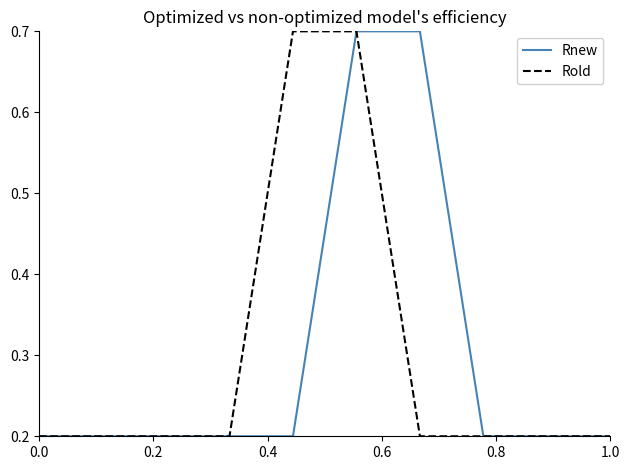

How many lines are shown in the chart?

2